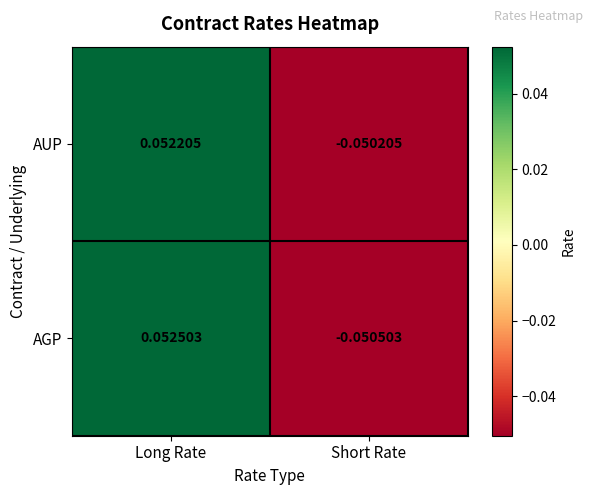

Rank the series at Long Rate from lowest to highest value.

AUP, AGP